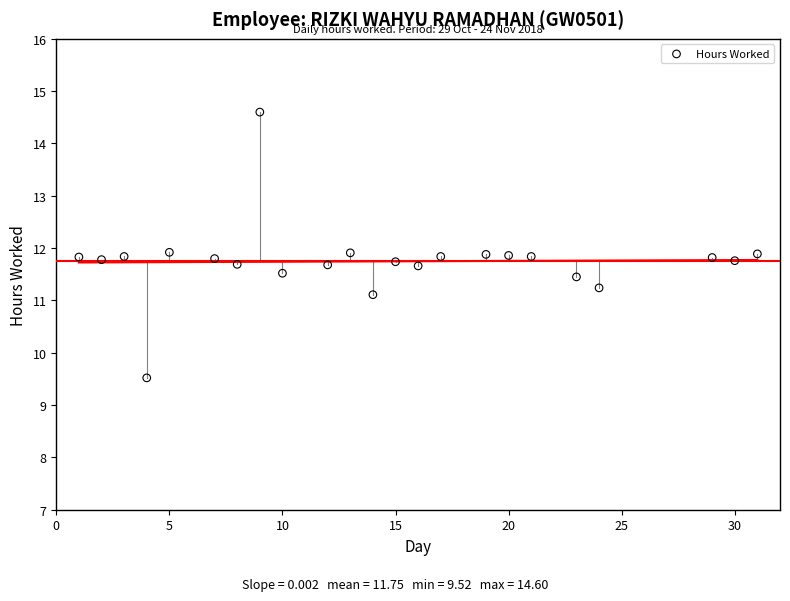

What is the range of X values (max minus min)?

30.0